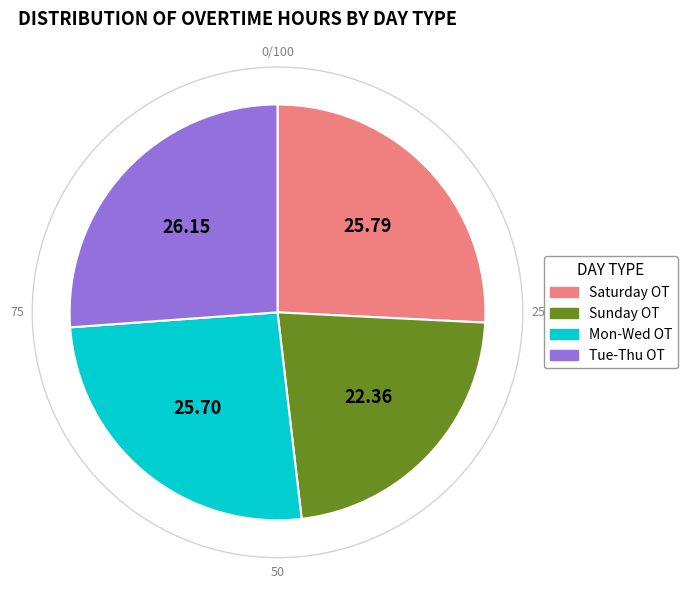

Is there a majority slice in this chart?

No